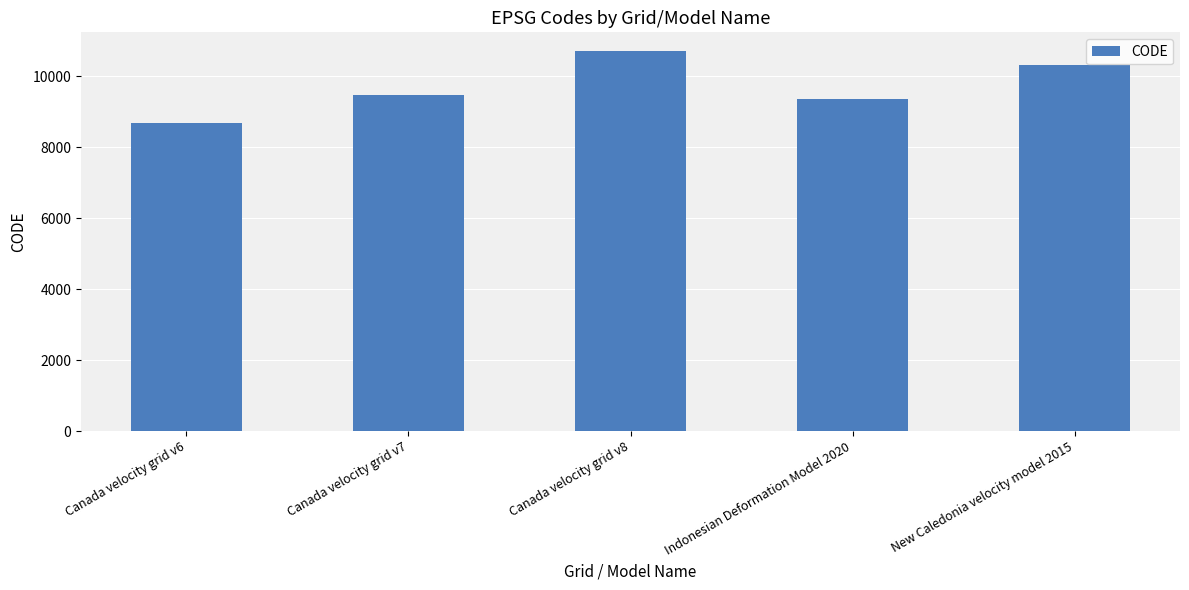

What is the label of the 4th bar from the left?

Indonesian Deformation Model 2020